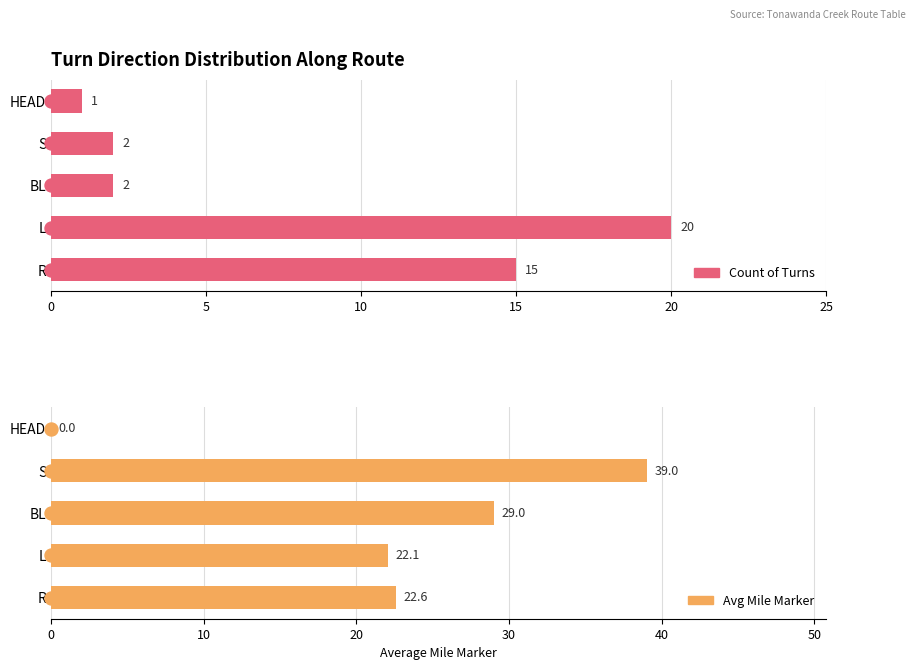

Which series changed the most between R and BL?

Count of Turns